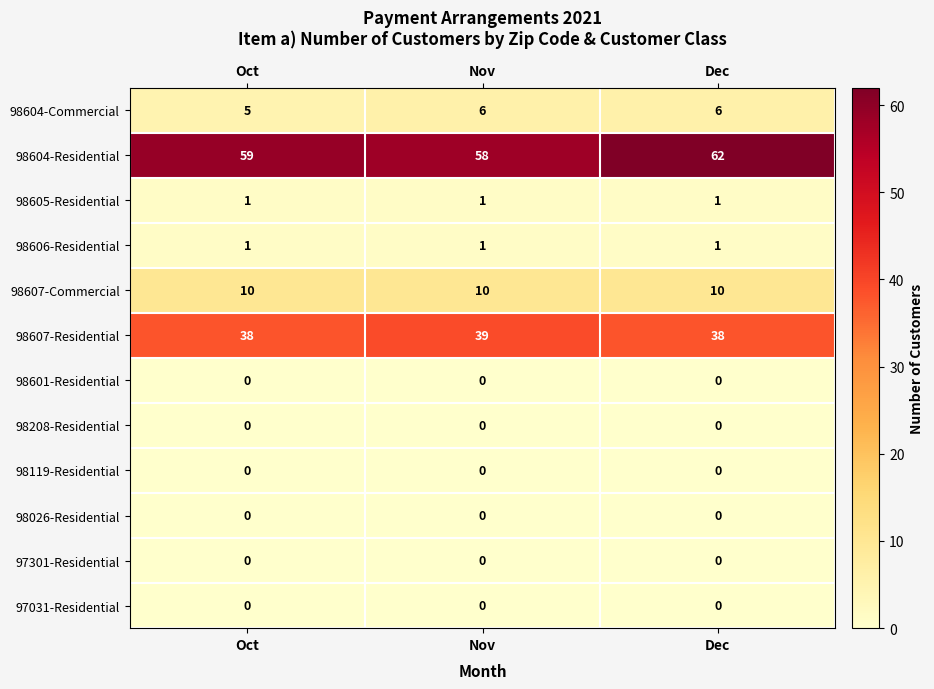

What is the spread (max minus min) of values at Nov?

58